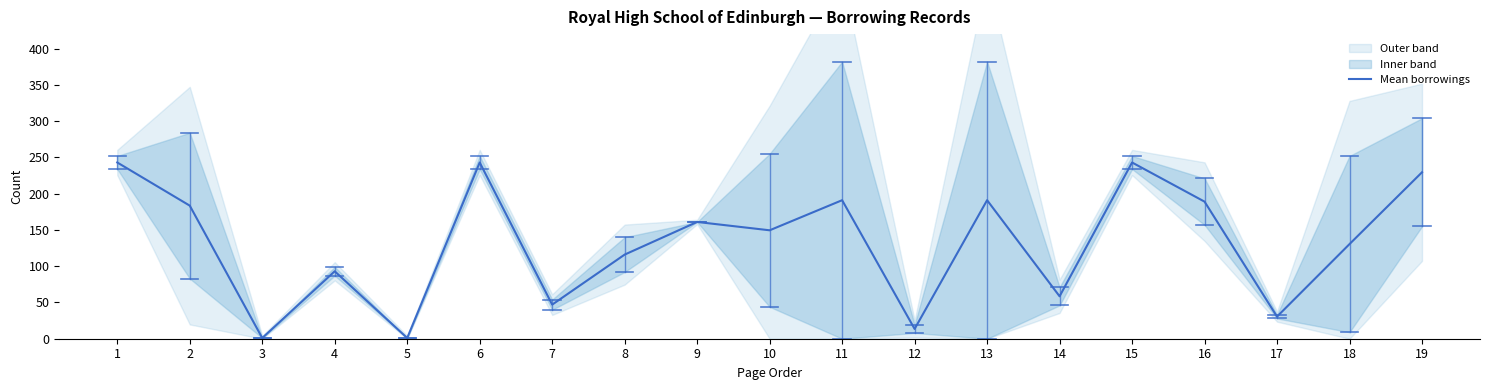

What is the change in value from 17 to 18?

+100.0